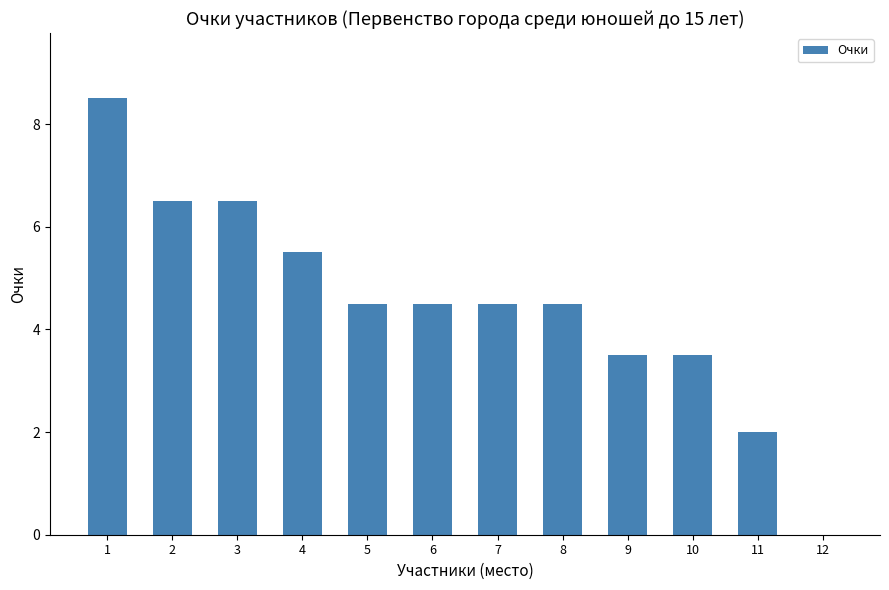

What is the maximum value shown in the chart?

8.5